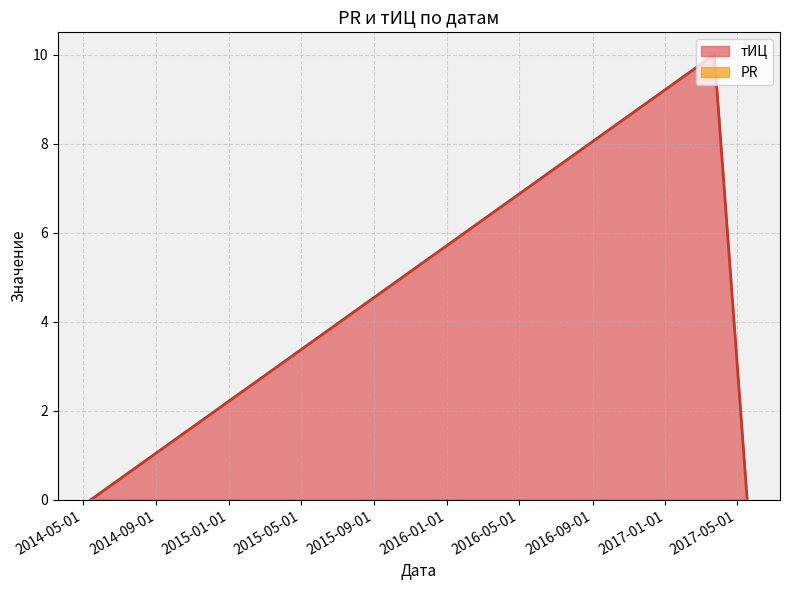

Rank the categories by value from highest to lowest.

2017-03-24, 2014-05-14, 2017-05-18